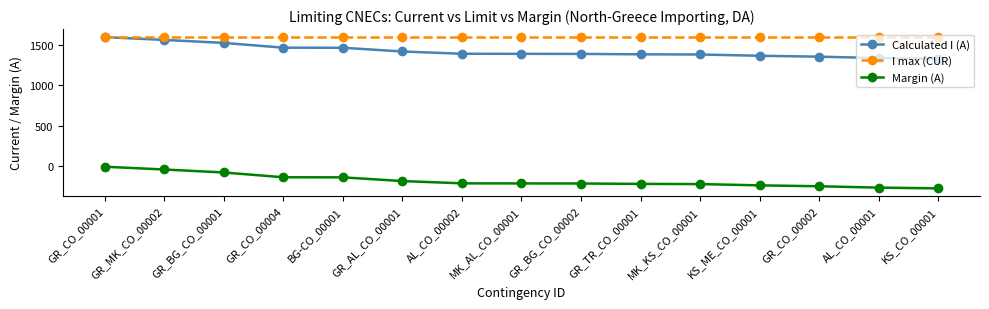

The Margin (A) series shows -218 at GR_TR_CO_00001. True or false?

True